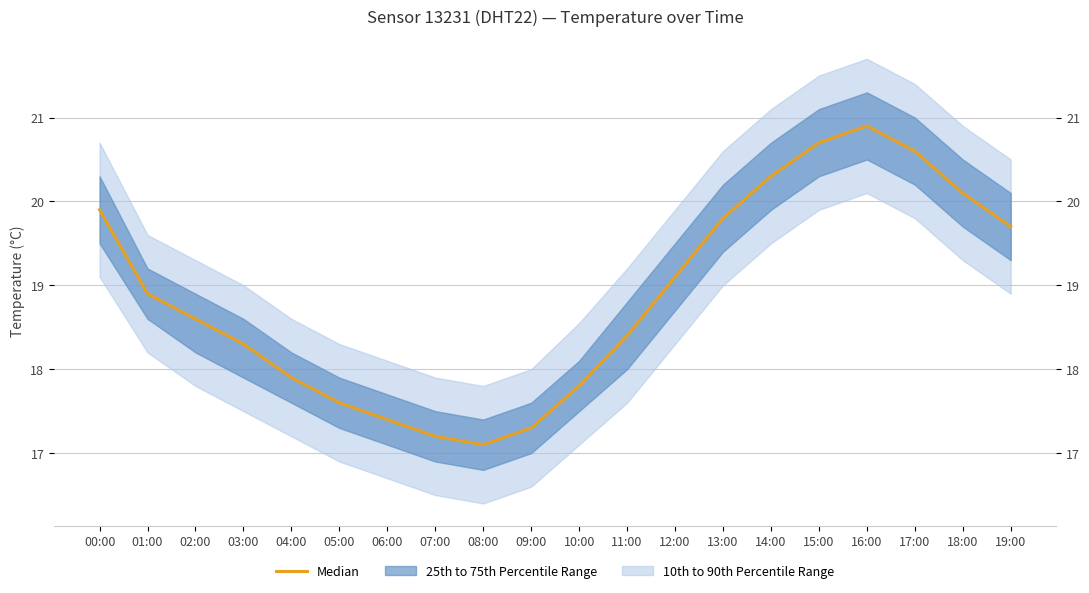

How many lines are shown in the chart?

1